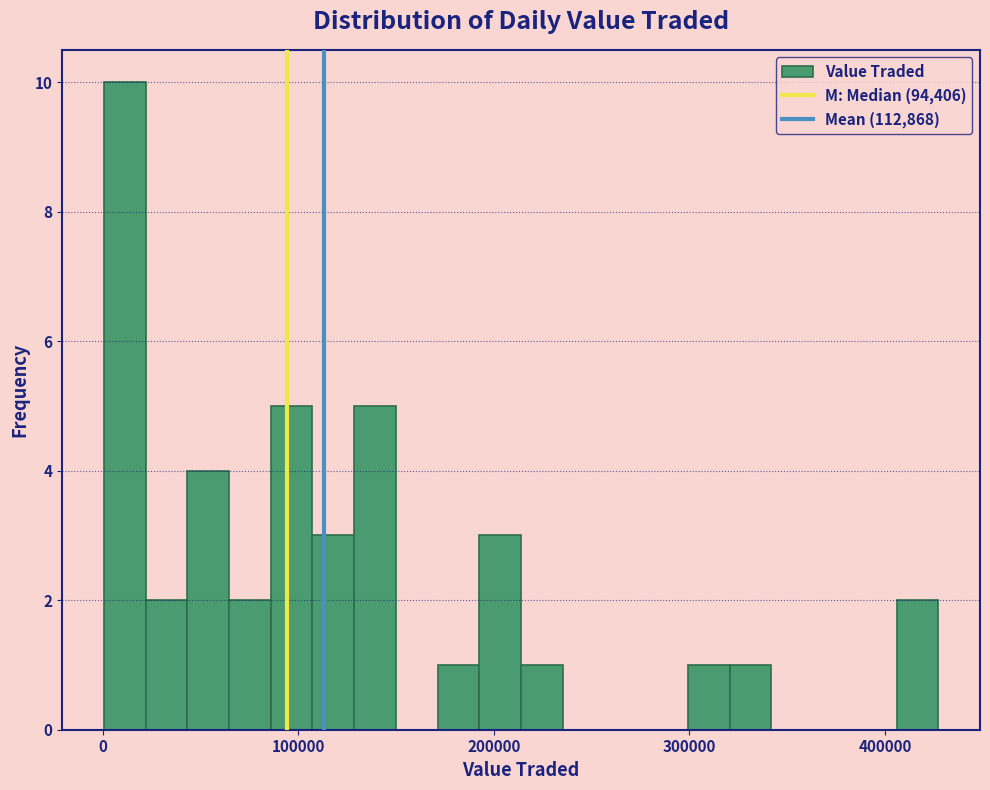

Read against the x-axis, roughly where is the centre of the tallest bar?

10000